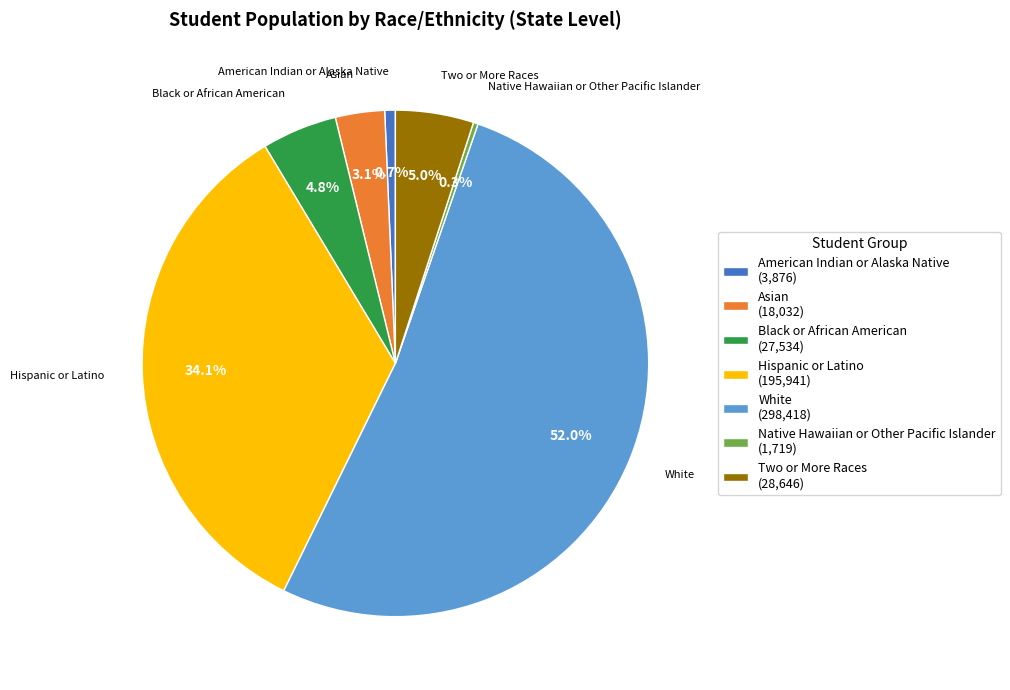

Approximately how many times larger is the value at White compared to Native Hawaiian or Other Pacific Islander?

173.6